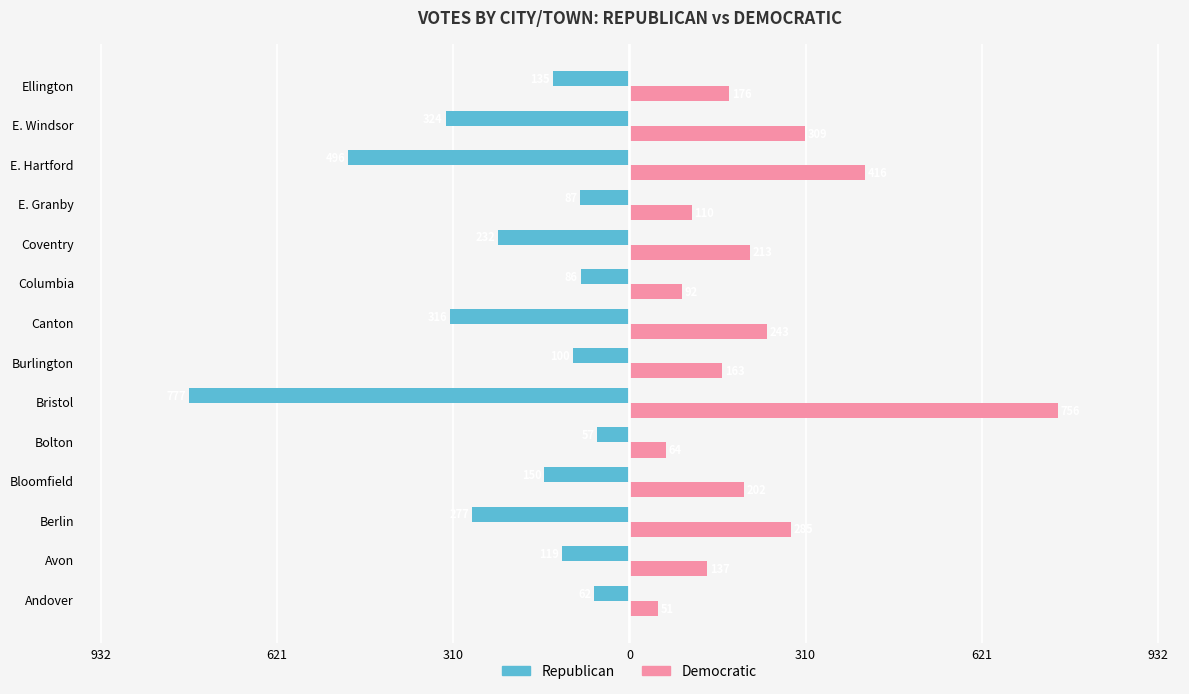

What are all the series names shown in the legend?

Republican, Democratic